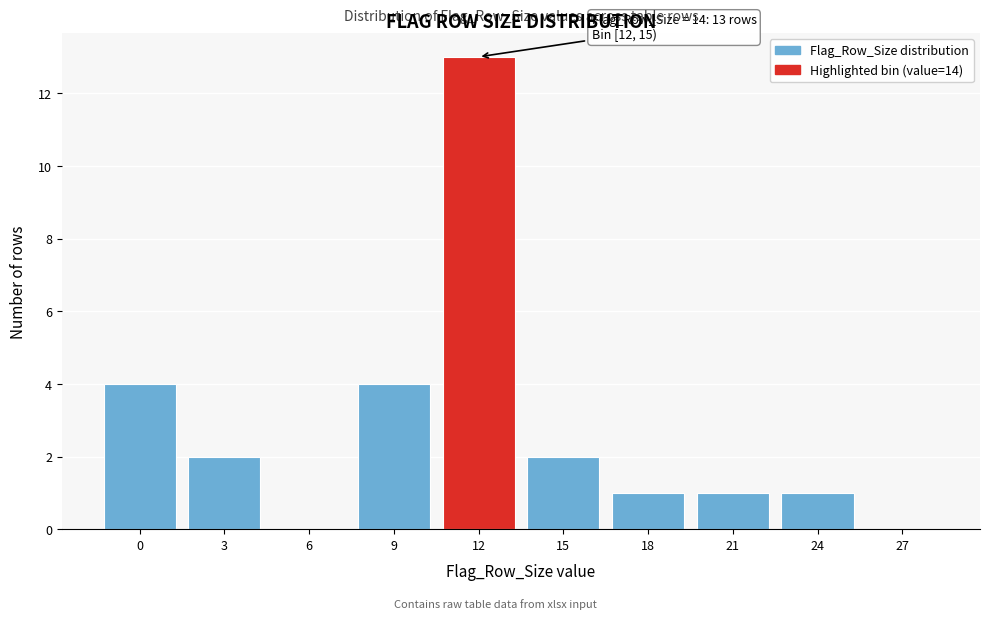

Reading left to right, what are all the values shown in this chart?

0=4	3=2	6=0	9=4	12=13	15=2	18=1	21=1	24=1	27=0